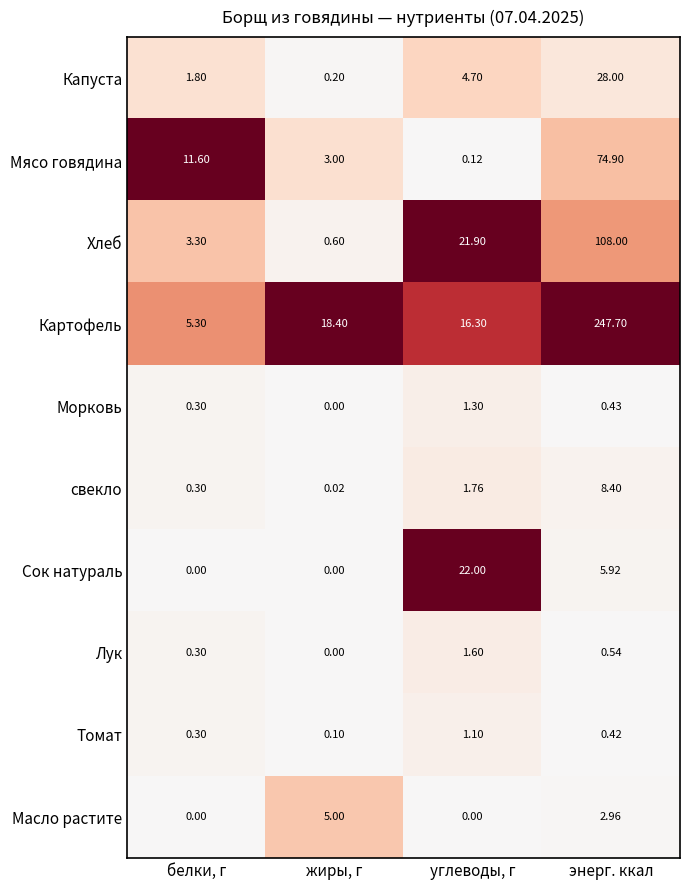

Which label corresponds to the largest value in the chart?

энерг. ккал